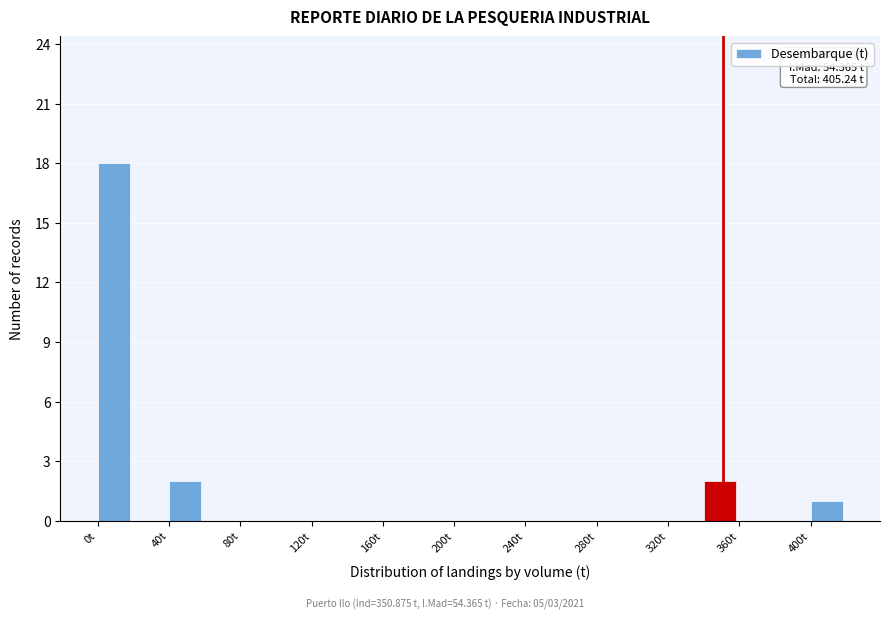

Over which range of the x-axis is the bar tallest?

0 to 20